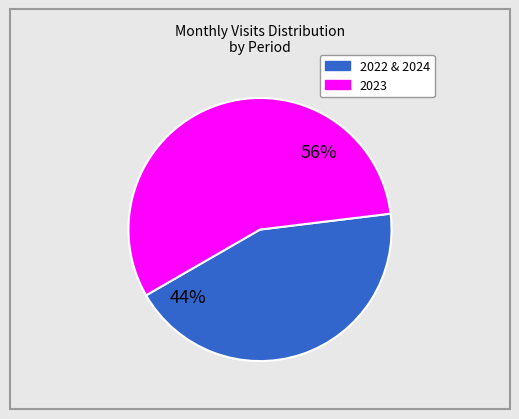

Does any single category account for the majority?

Yes